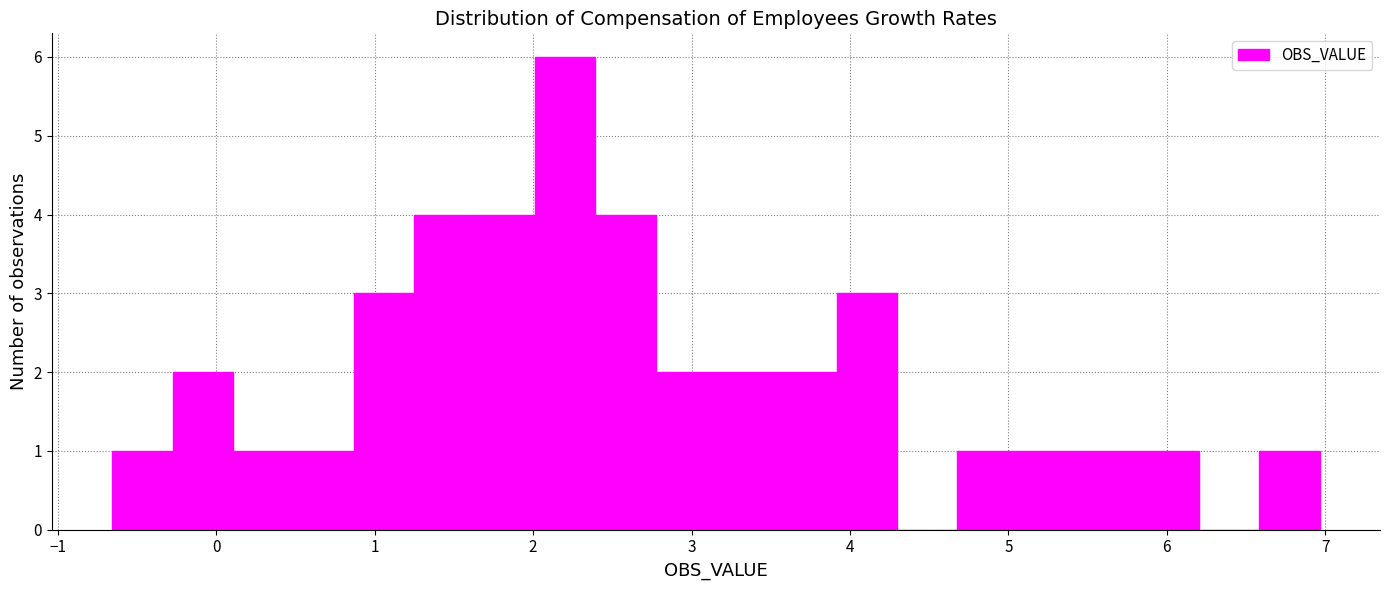

Read against the x-axis, roughly where is the centre of the tallest bar?

2.2